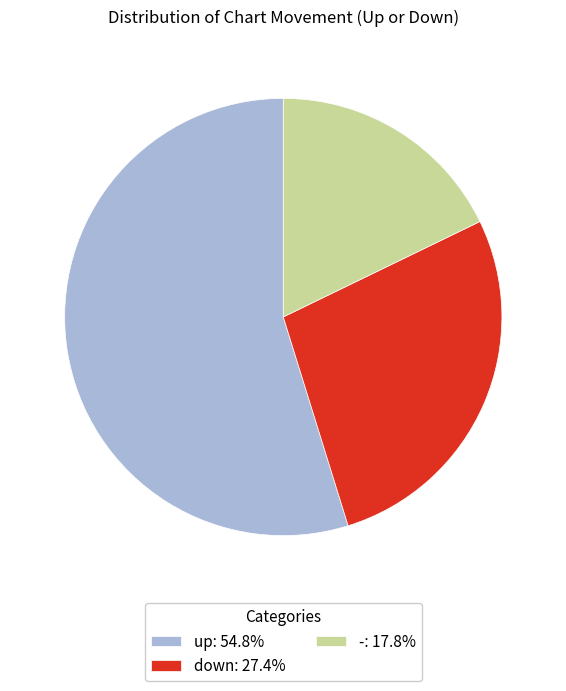

What is the ratio of the value at up: 54.8% to the value at -: 17.8%?

3.1